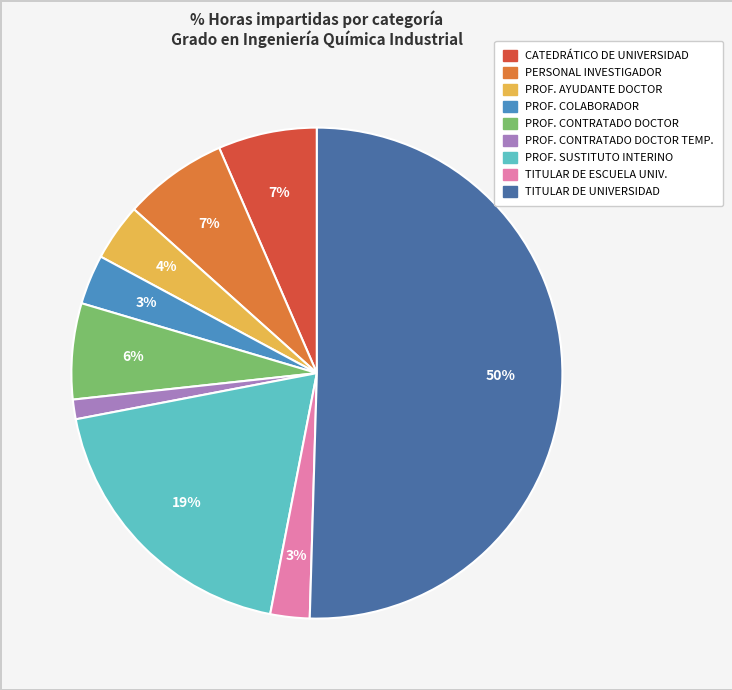

To the nearest percent, what is the average slice percentage?

11%